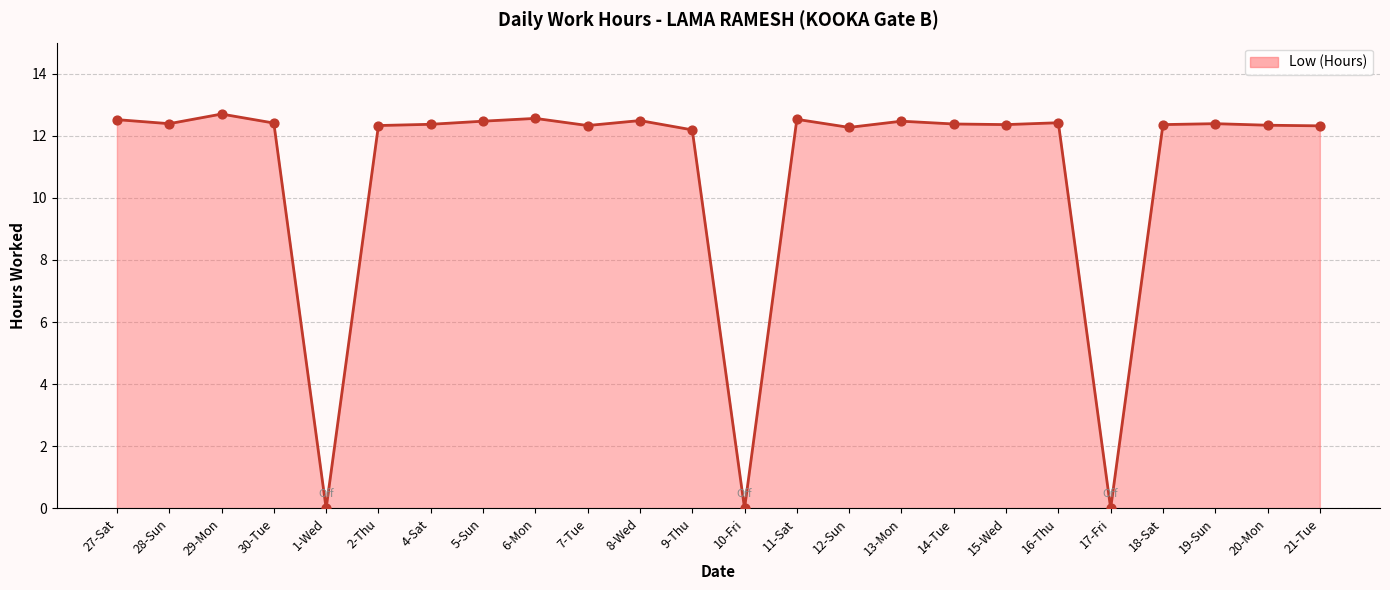

Which has a higher value, 14-Tue or 29-Mon?

29-Mon